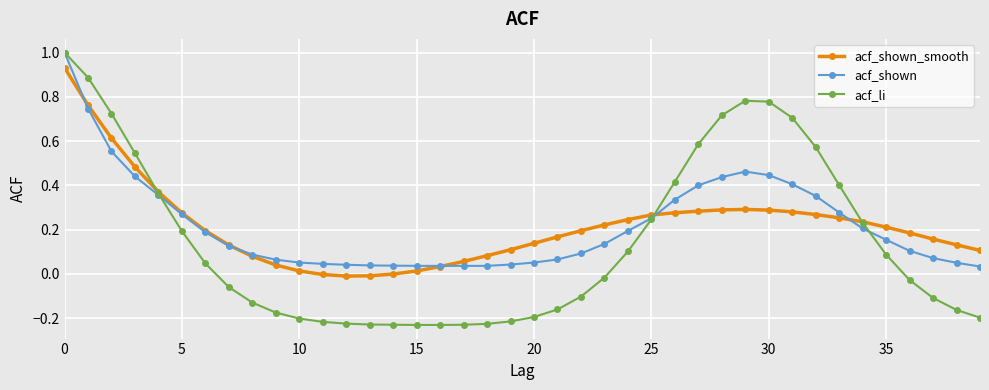

How many data points in acf_li are less than 0?

21